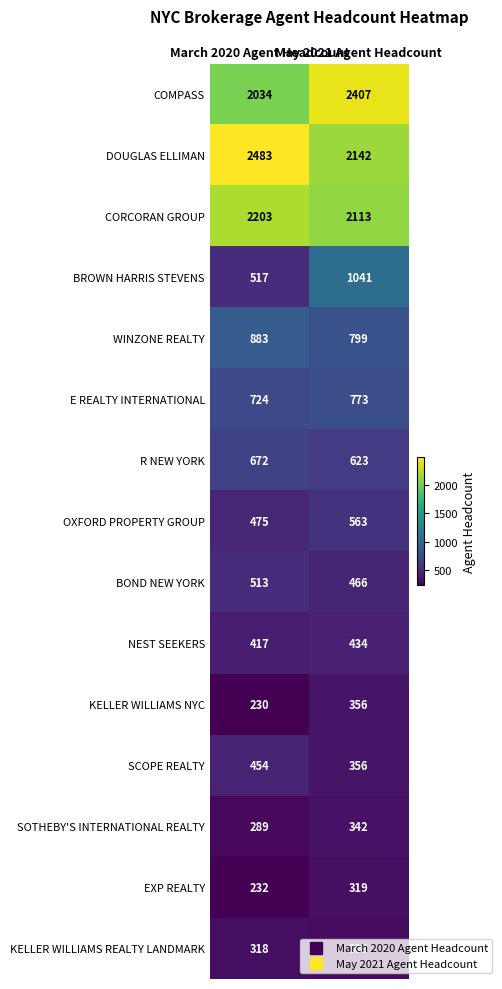

Which series changed the most between March 2020 Agent Headcount and May 2021 Agent Headcount?

BROWN HARRIS STEVENS